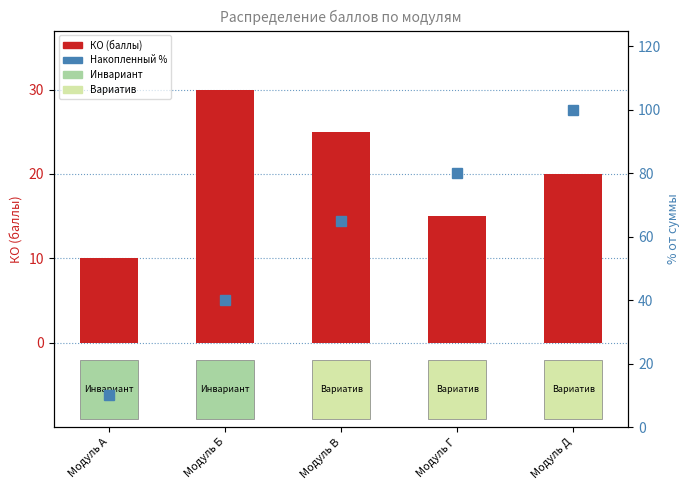

What is the total value across all series at Модуль Б?

70